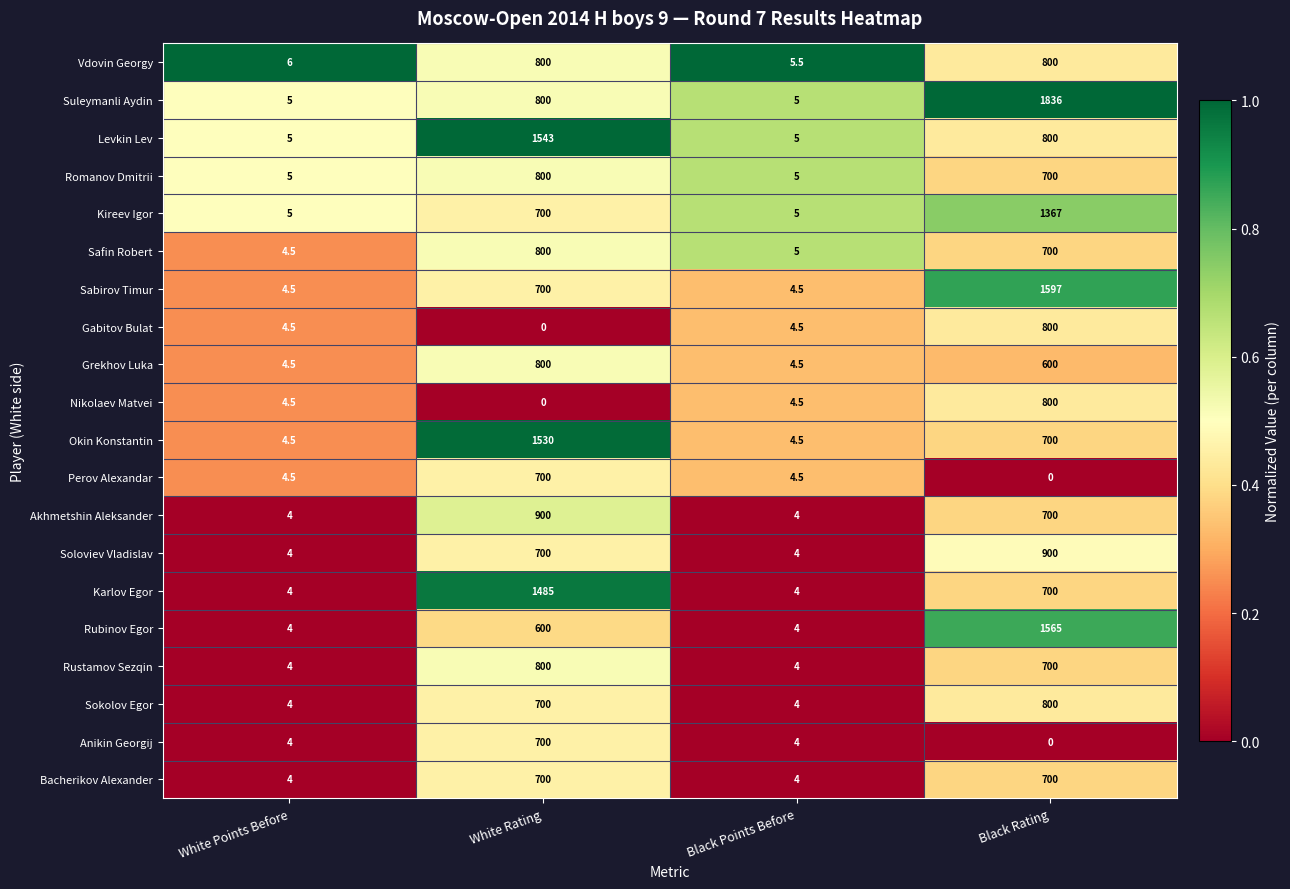

Which category has the highest value in the Anikin Georgij series?

White Rating